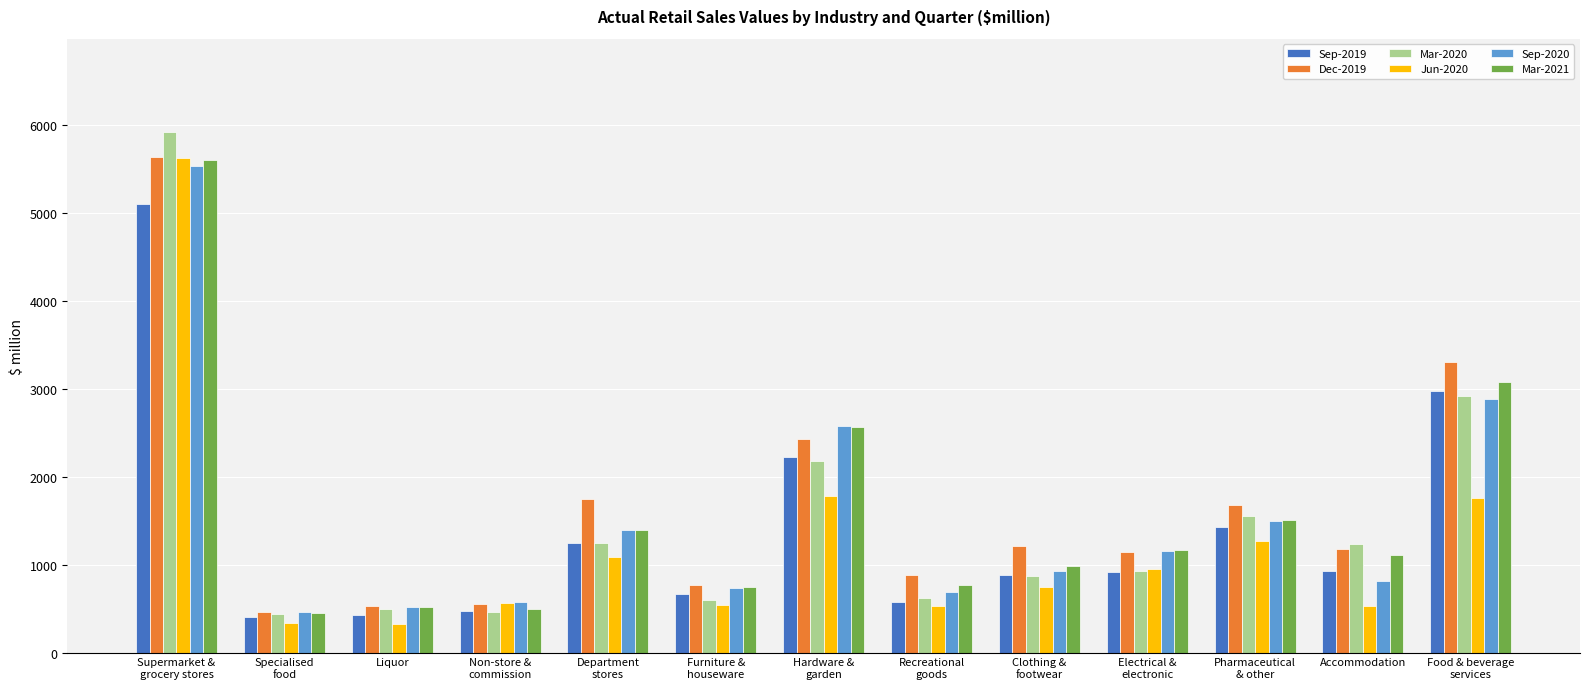

What are all the series names shown in the legend?

Sep-2019, Dec-2019, Mar-2020, Jun-2020, Sep-2020, Mar-2021